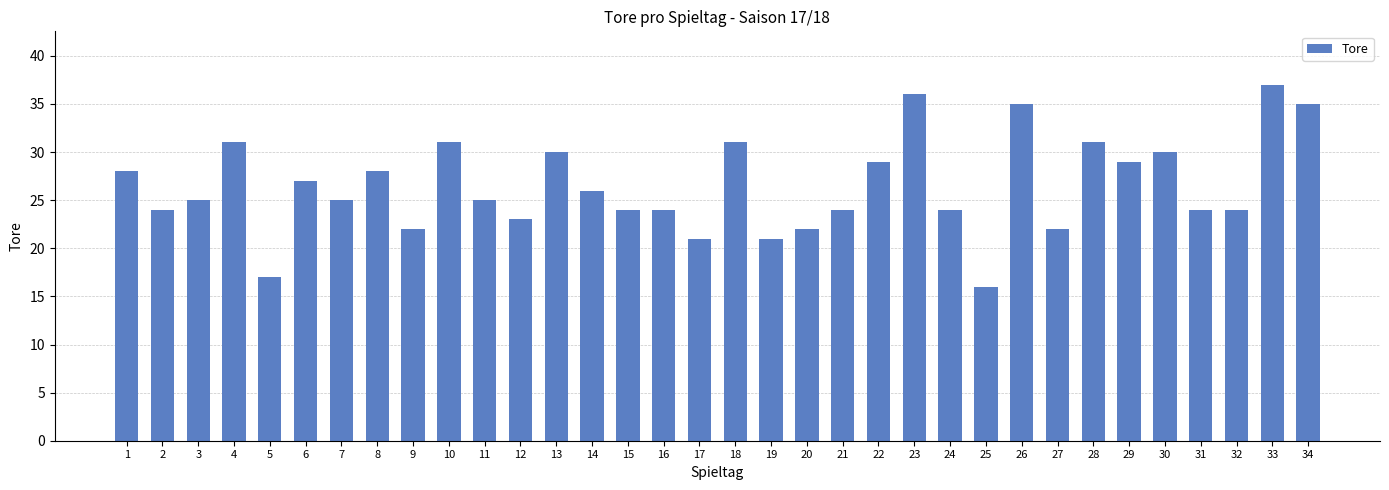

True or false: the data shows 33 at 21.

False